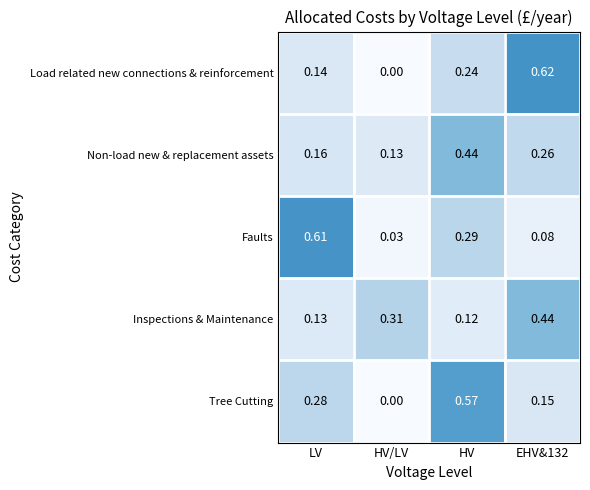

Which category has the highest value in the Tree Cutting series?

HV